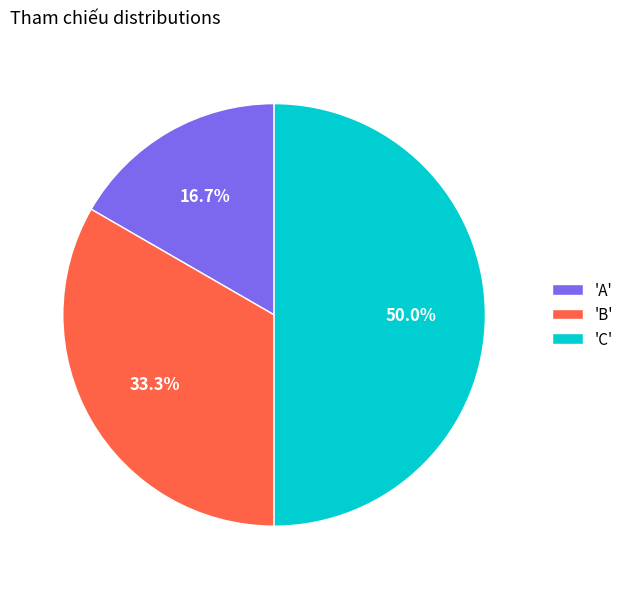

Which has a higher value, 'C' or 'A'?

'C'